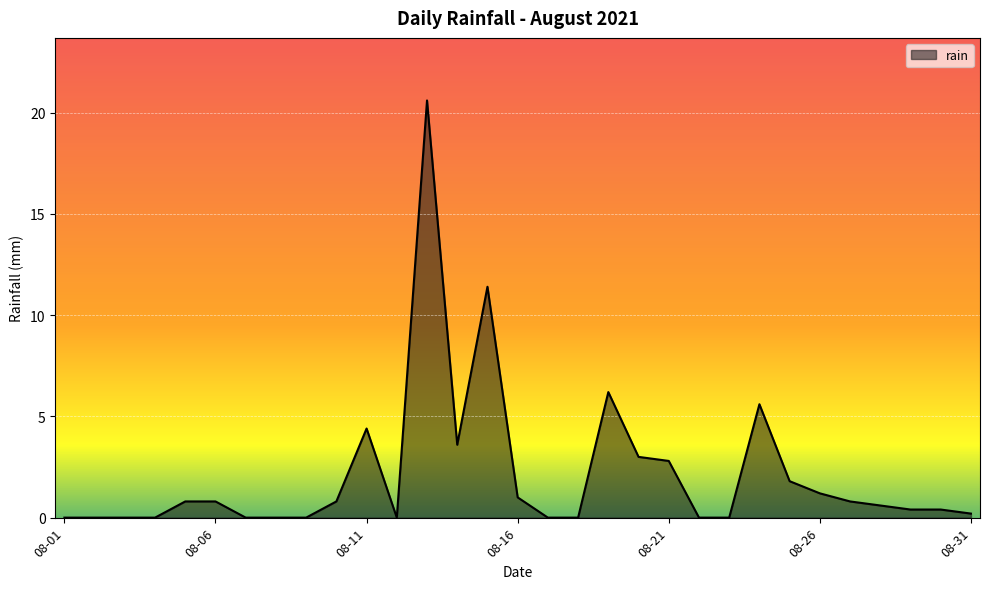

What is the difference between the maximum and minimum values?

20.6